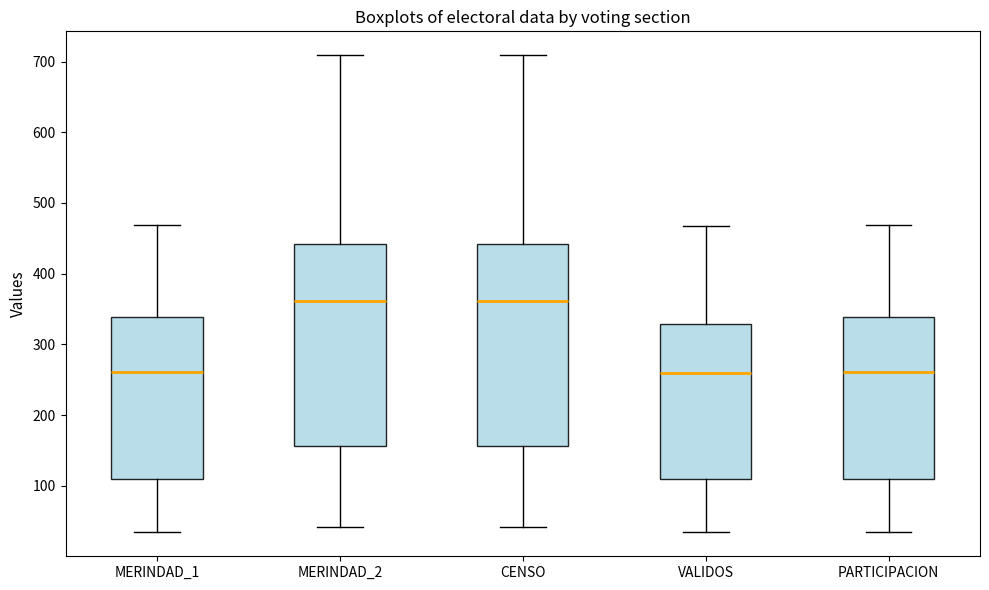

Where does the median line of the box for PARTICIPACION sit on the y-axis? The values are not printed on the chart, so give them approximately, as read against the axis.

260